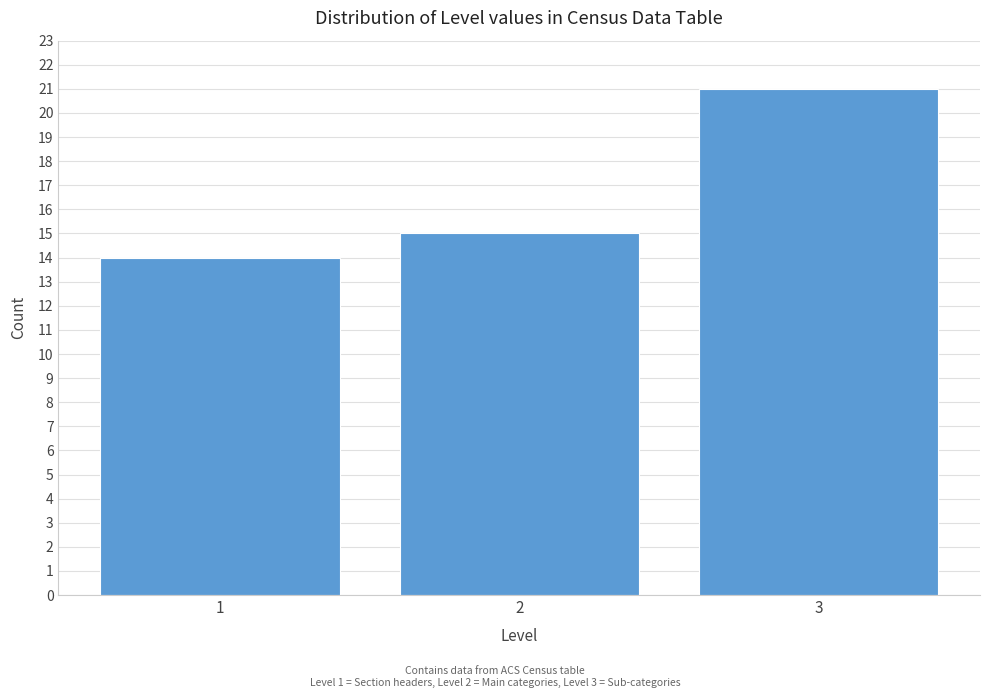

Reading right to left, what are all the values shown in this chart?

21	15	14